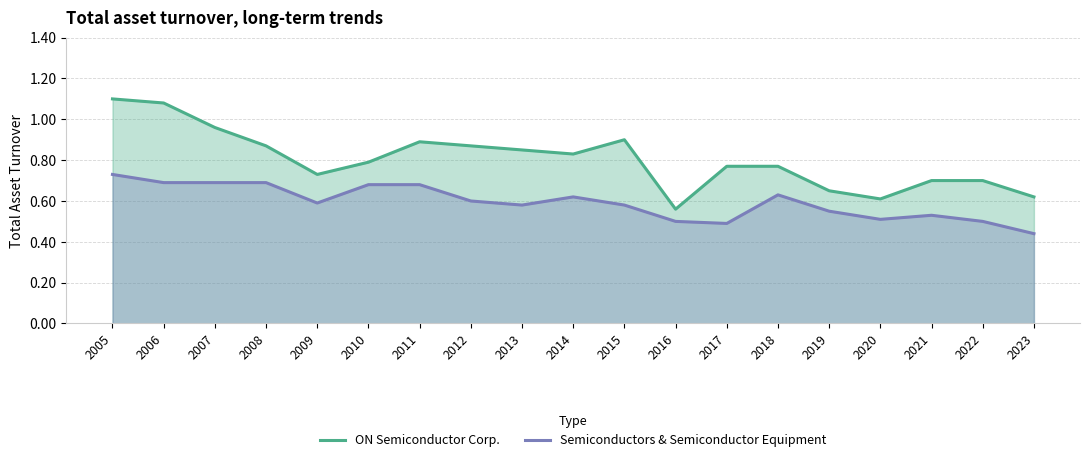

Reading left to right, transcribe all the data shown in this chart.

ON Semiconductor Corp.: 1.1	1.1	1.0	0.9	0.7	0.8	0.9	0.9	0.8	0.8	0.9	0.6	0.8	0.8	0.7	0.6	0.7	0.7	0.6
Semiconductors & Semiconductor Equipment: 0.7	0.7	0.7	0.7	0.6	0.7	0.7	0.6	0.6	0.6	0.6	0.5	0.5	0.6	0.6	0.5	0.5	0.5	0.4